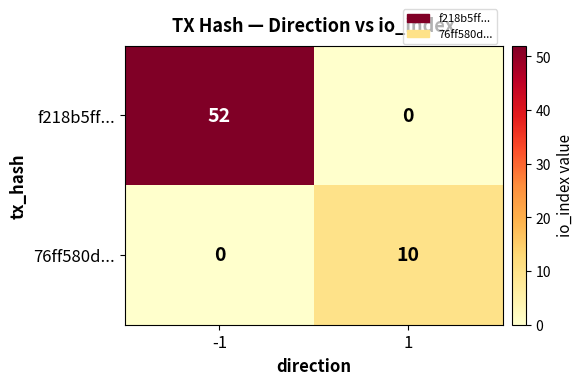

What is the greatest value displayed?

52